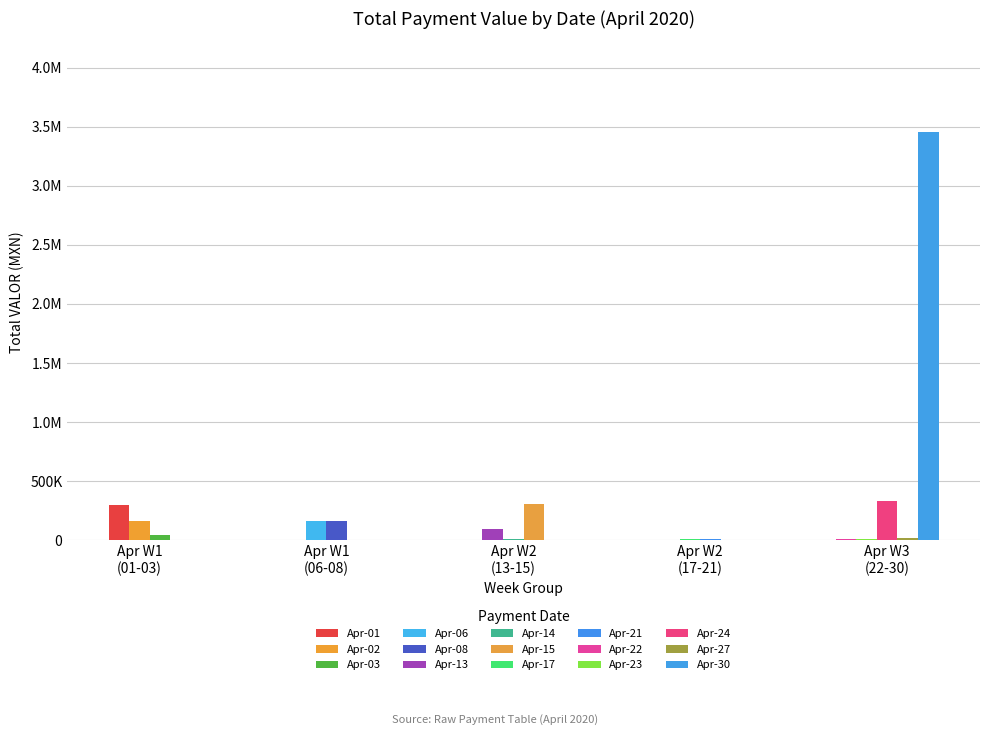

Approximately how many times larger is the value at 20200417 compared to 20200413?

0.1